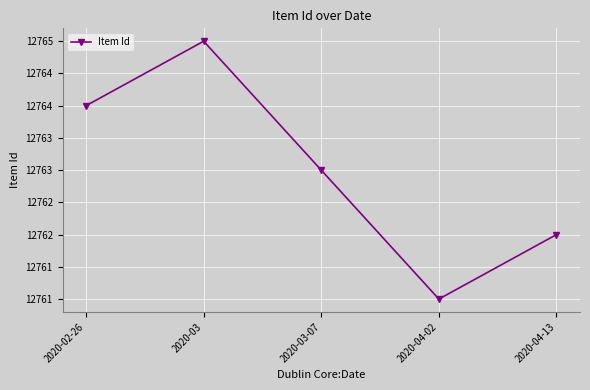

What is the value of the 1st point from the left?

12764